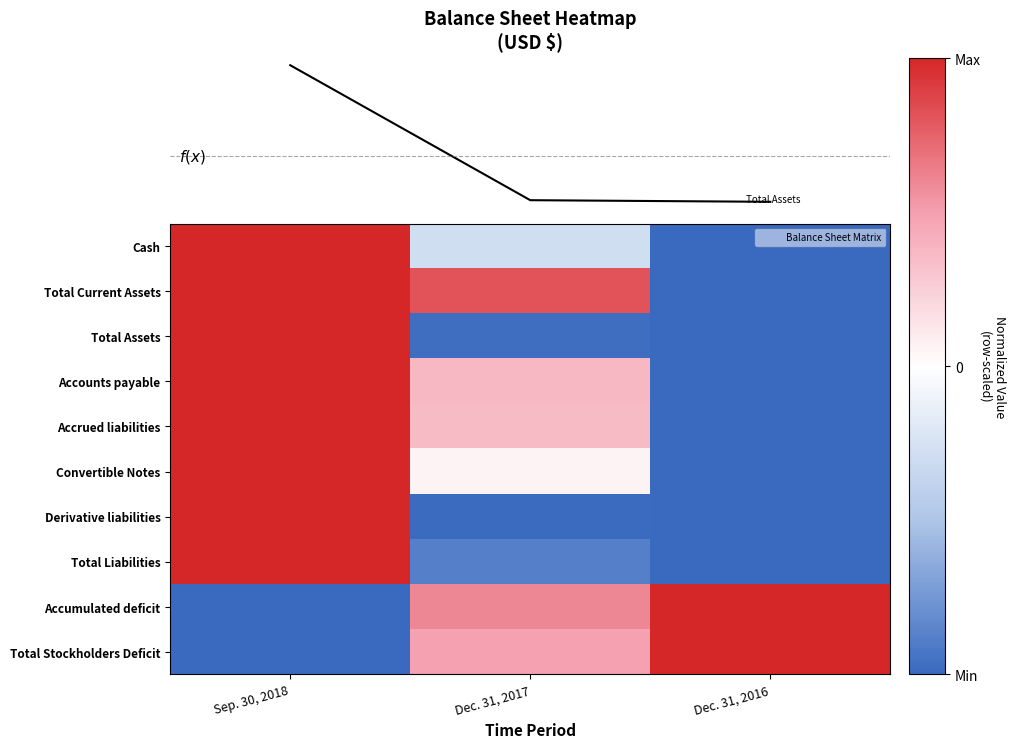

The Cash series shows -1.0 at Dec. 31, 2016. True or false?

True